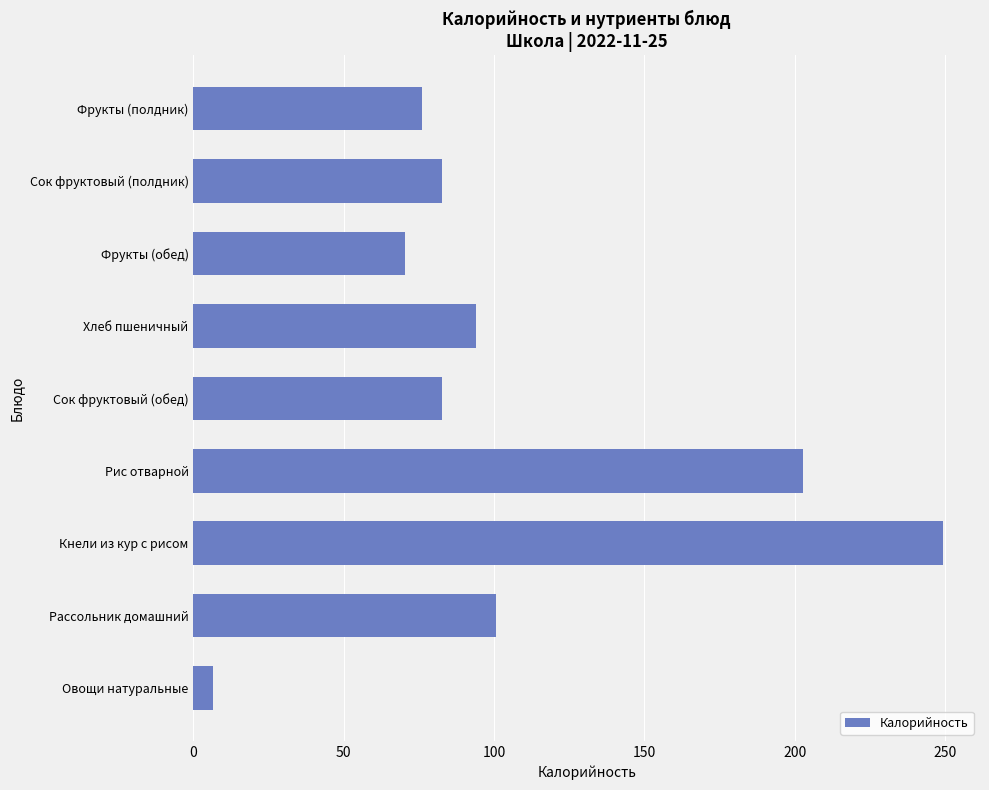

Count the number of categories in the chart.

9